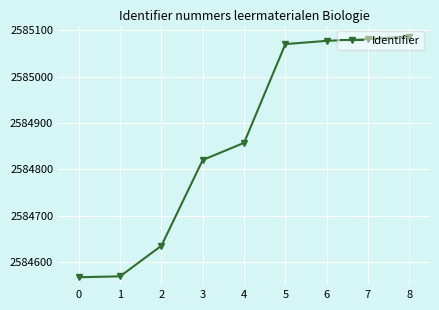

What is the difference between the second highest and minimum values?

514